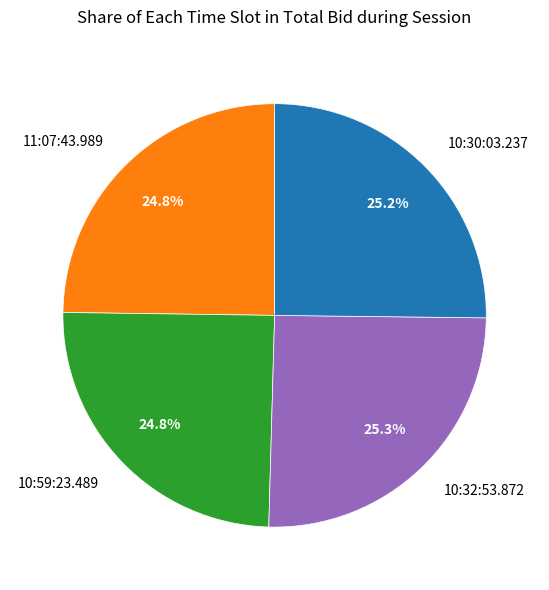

Does 10:32:53.872 represent more than half of the total?

No